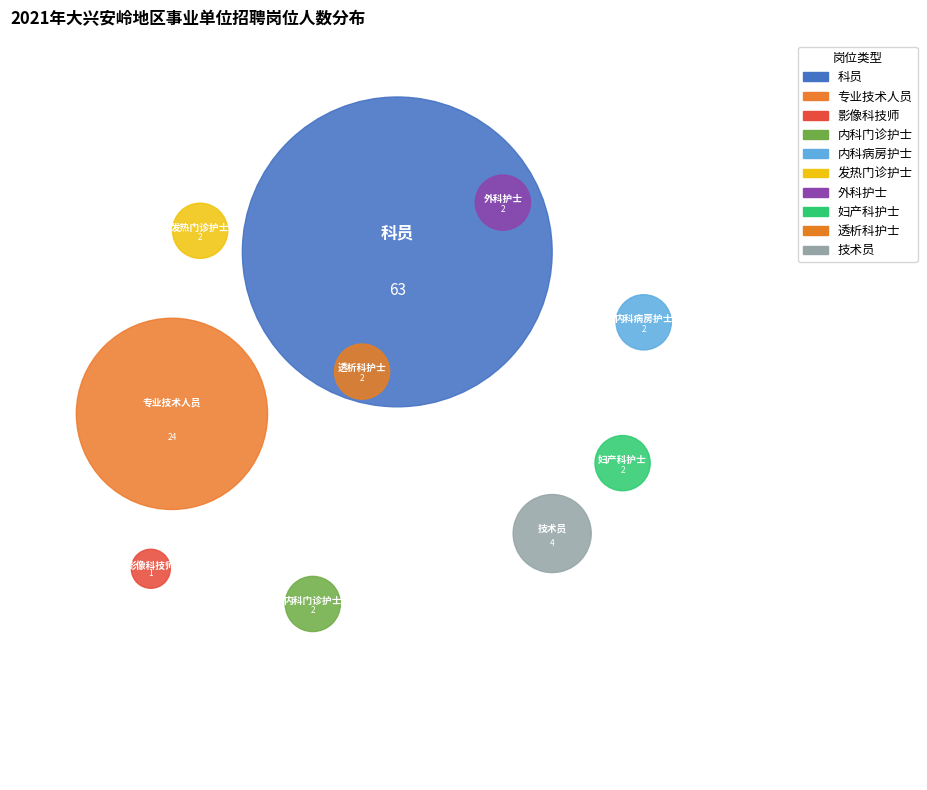

How many slices are in this pie chart?

10